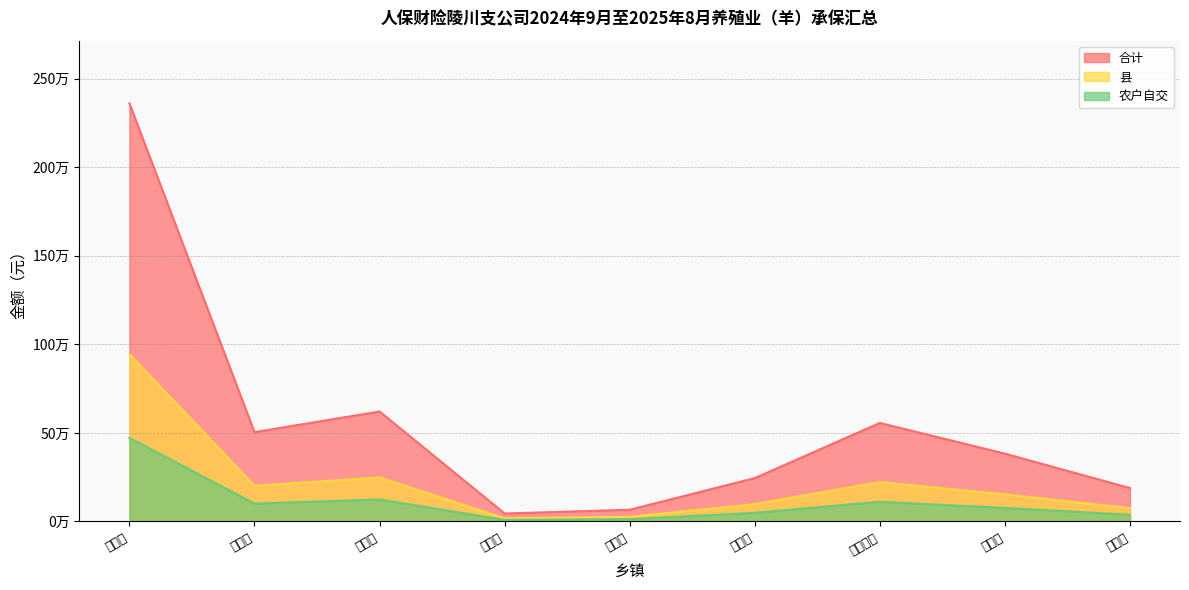

At which category is the sum across all series the highest?

崇文镇